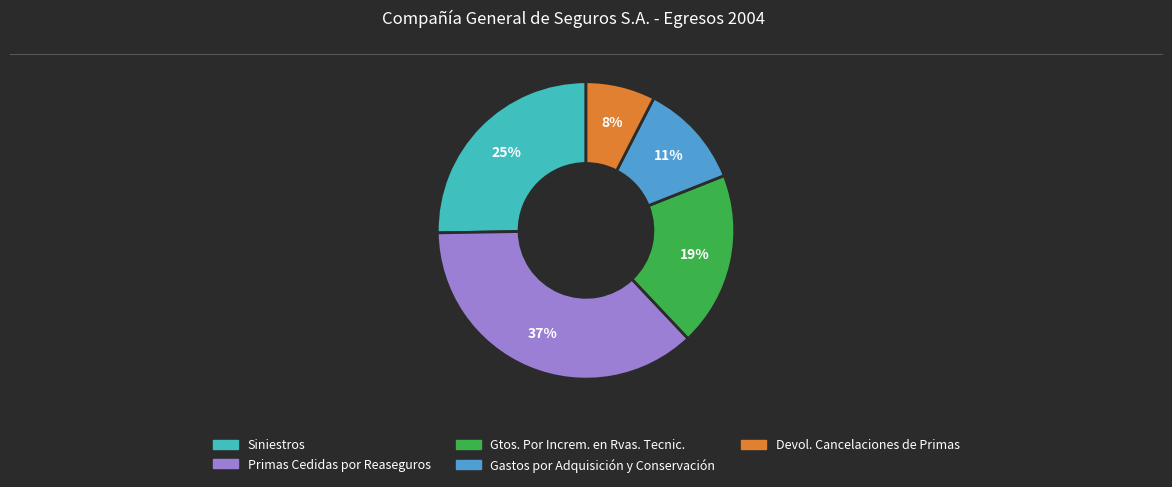

What is the largest slice in the pie chart?

Primas Cedidas por Reaseguros